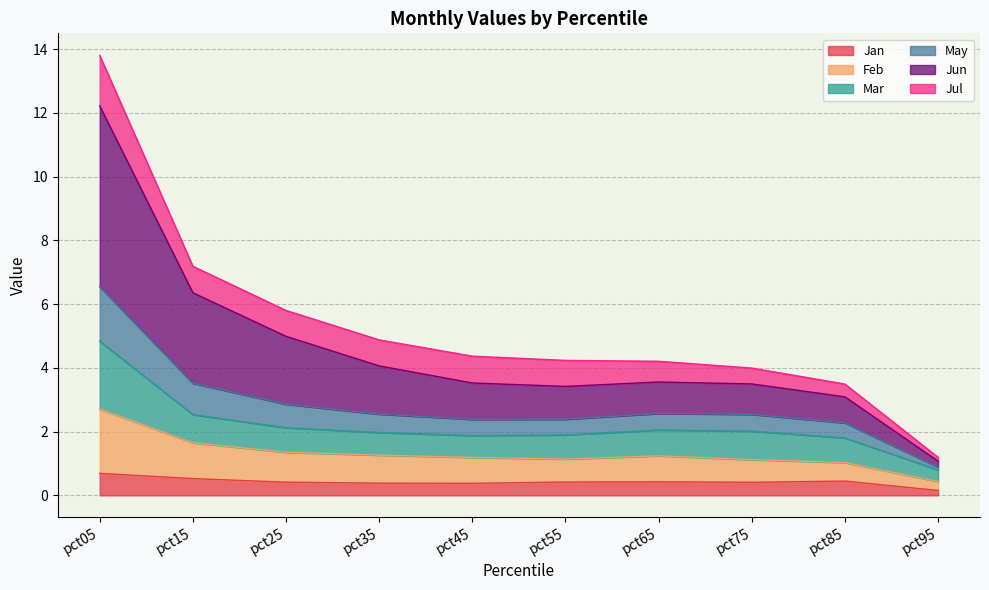

Where is the first local maximum for Jan?

pct65